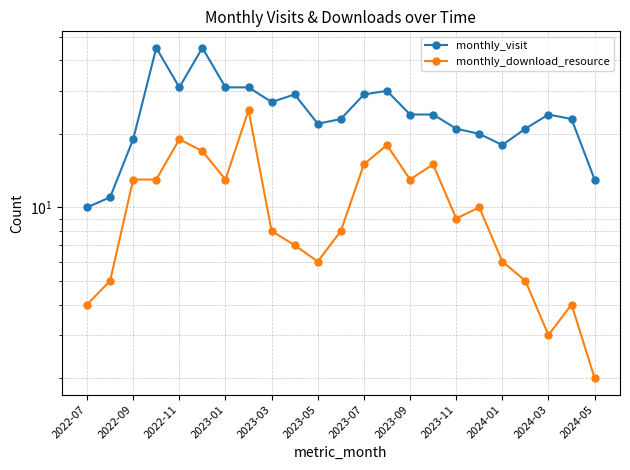

What is the value of the monthly_download_resource point at the 22nd from the left?

4